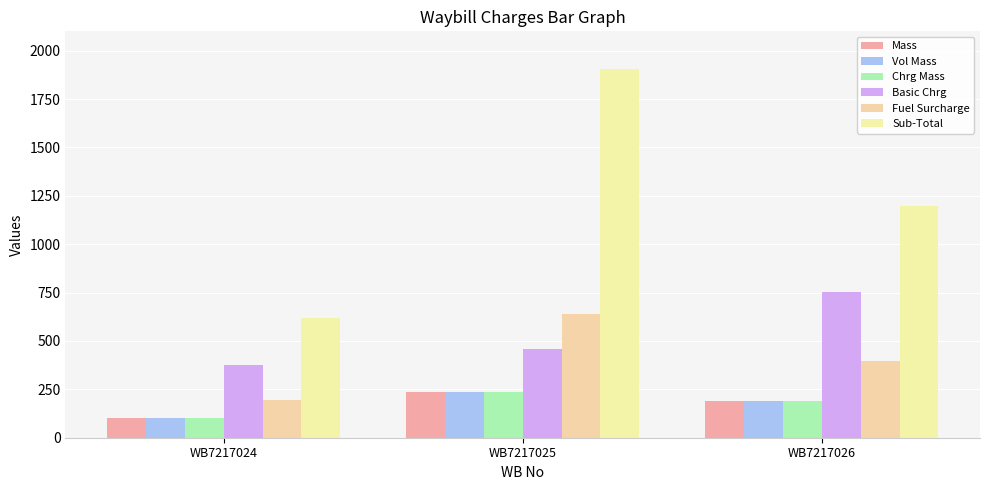

What is the approximate value of Sub-Total at WB7217026?

1196.4